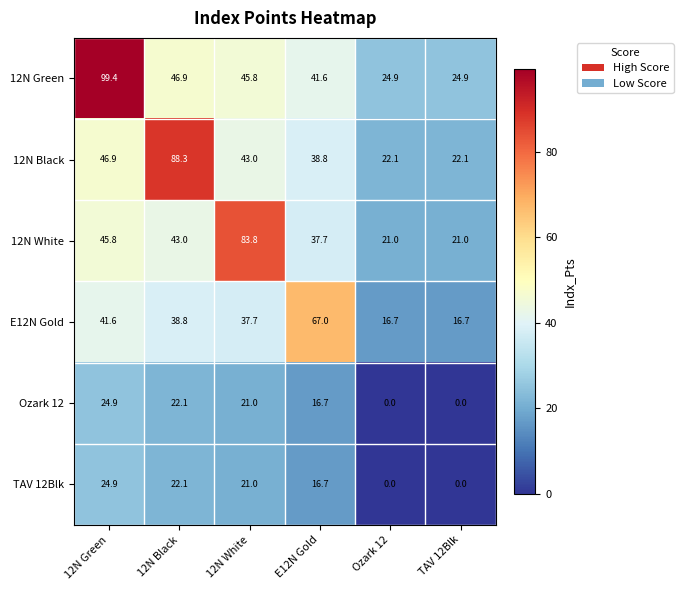

Between 12N Green and TAV 12Blk, which series saw the biggest shift?

12N Green